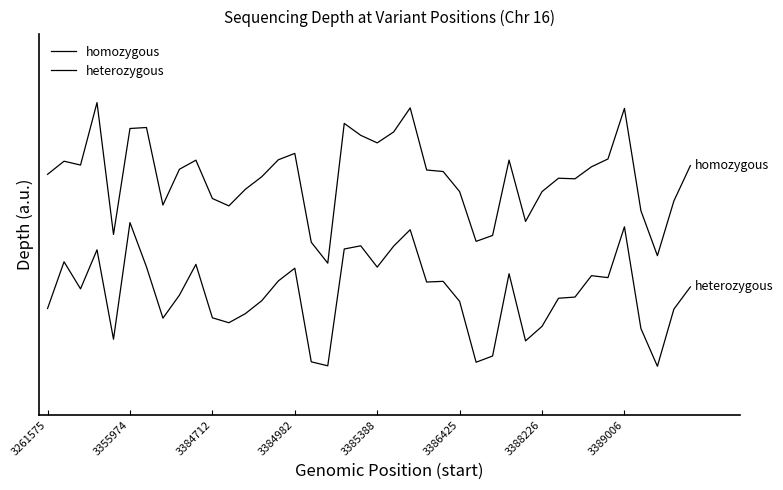

Is this an area chart (filled region under the line)?

No